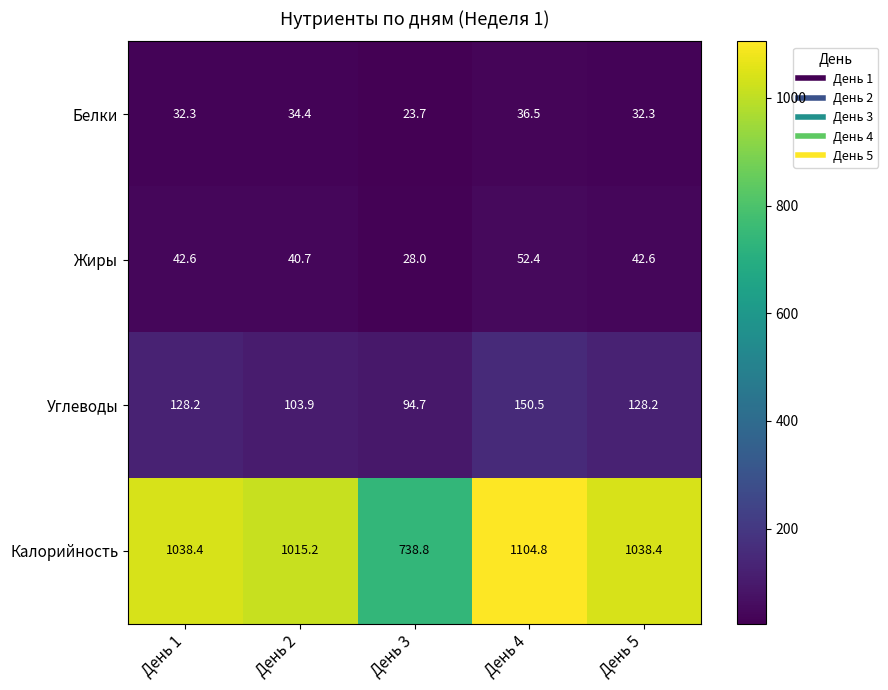

Is it true that Углеводы equals 149.7 at День 2?

False